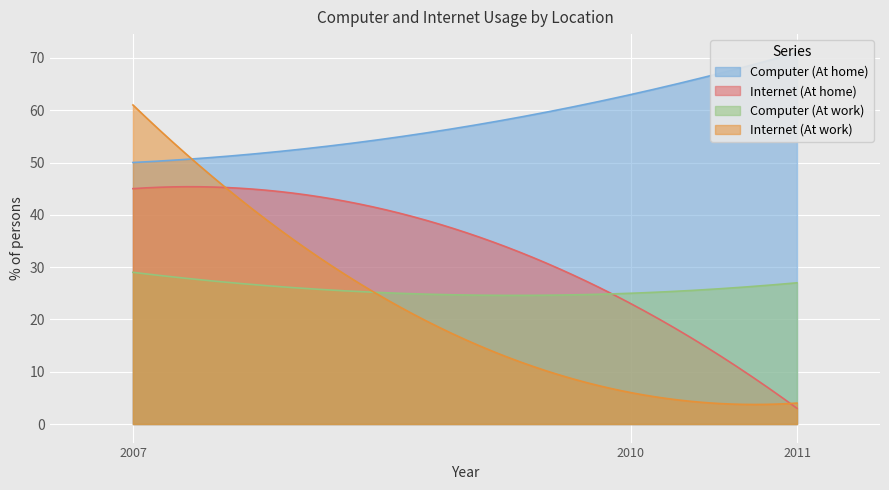

What are all the series names shown in the legend?

Computer (At home), Internet (At home), Computer (At work), Internet (At work)